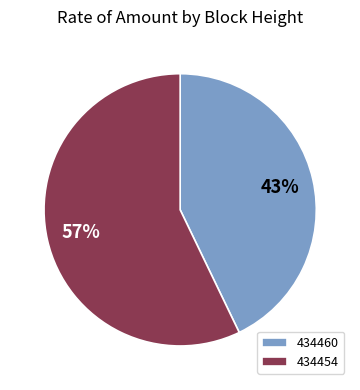

What is the smallest slice in the pie chart?

434460